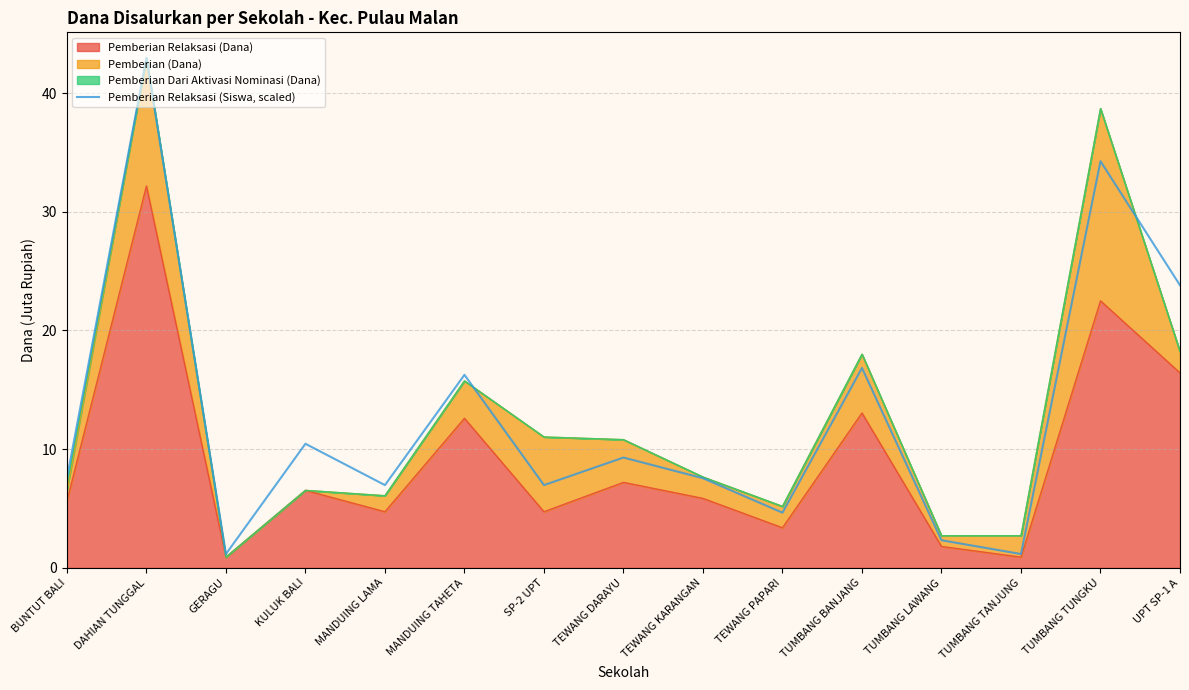

Does the chart have visible grid lines?

Yes